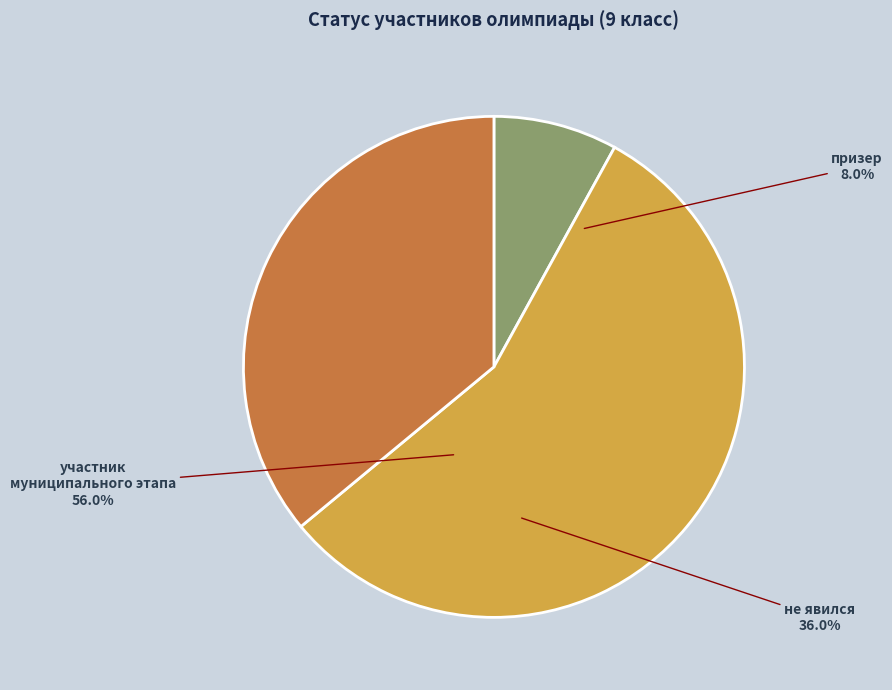

Count the number of slices in the pie.

3